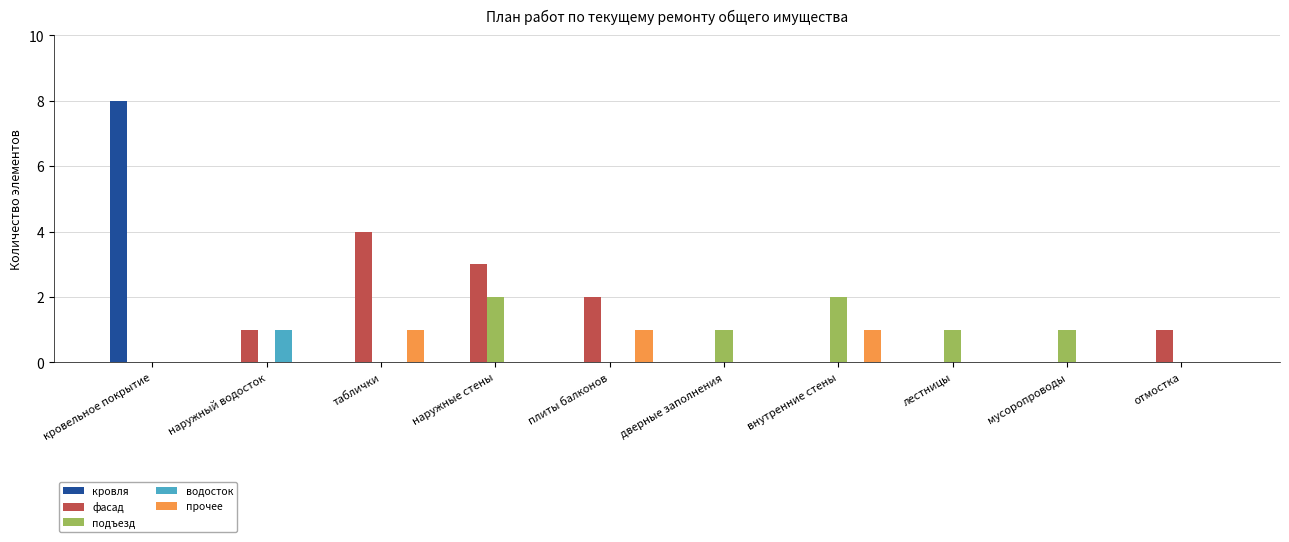

True or false: подъезд has a value of 1 at дверные заполнения.

True